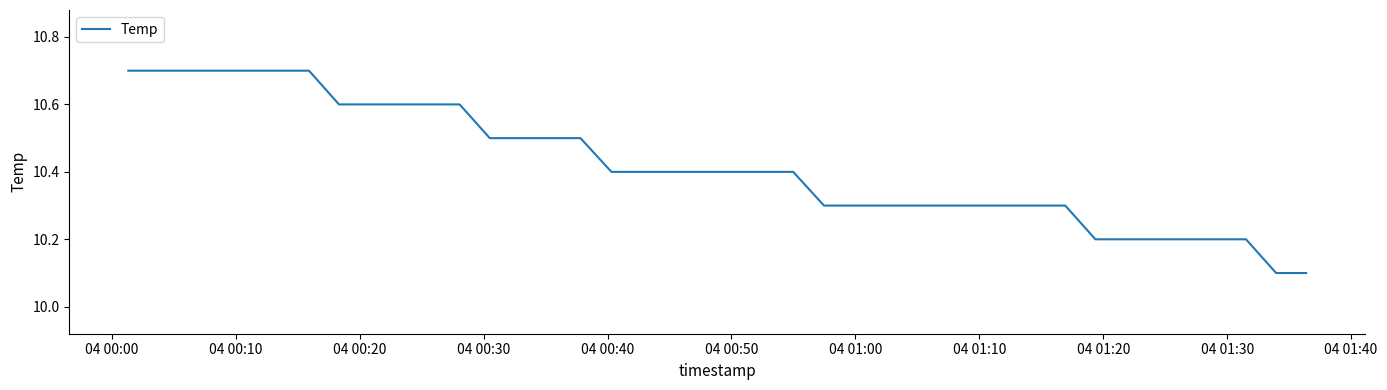

What is the difference between the maximum and minimum values?

0.6